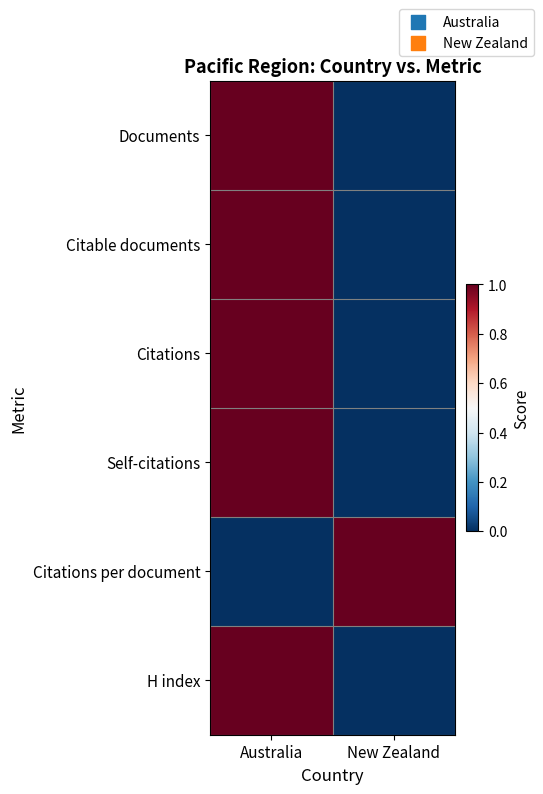

What is the maximum value shown in the chart?

1